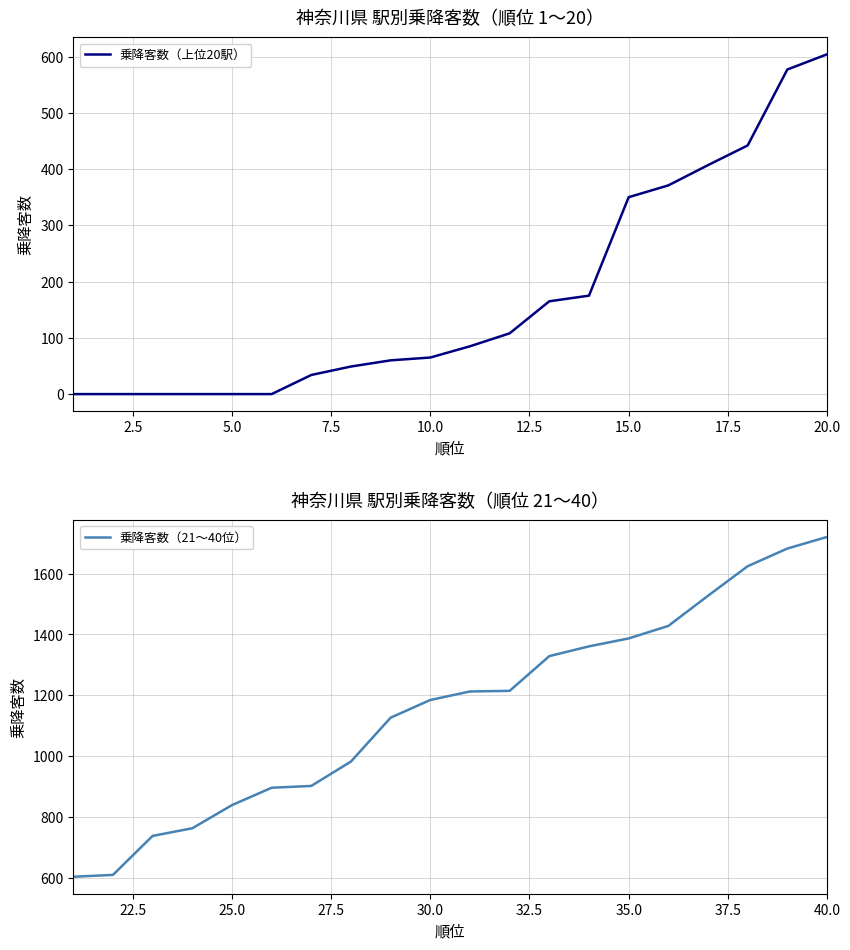

At which label is 乗降客数（上位20駅） closest to 302?

15.0